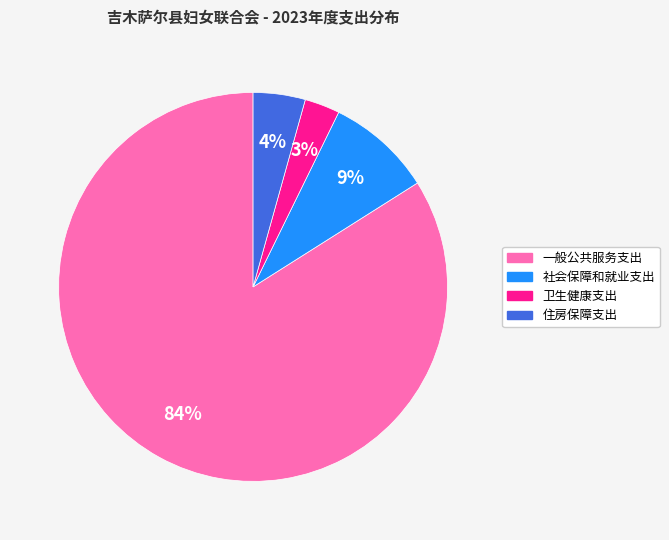

To the nearest percent, what percentage of the pie is 卫生健康支出?

3%